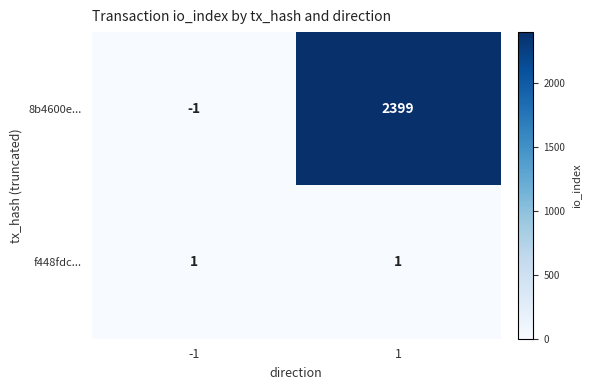

What is the greatest value displayed?

2399